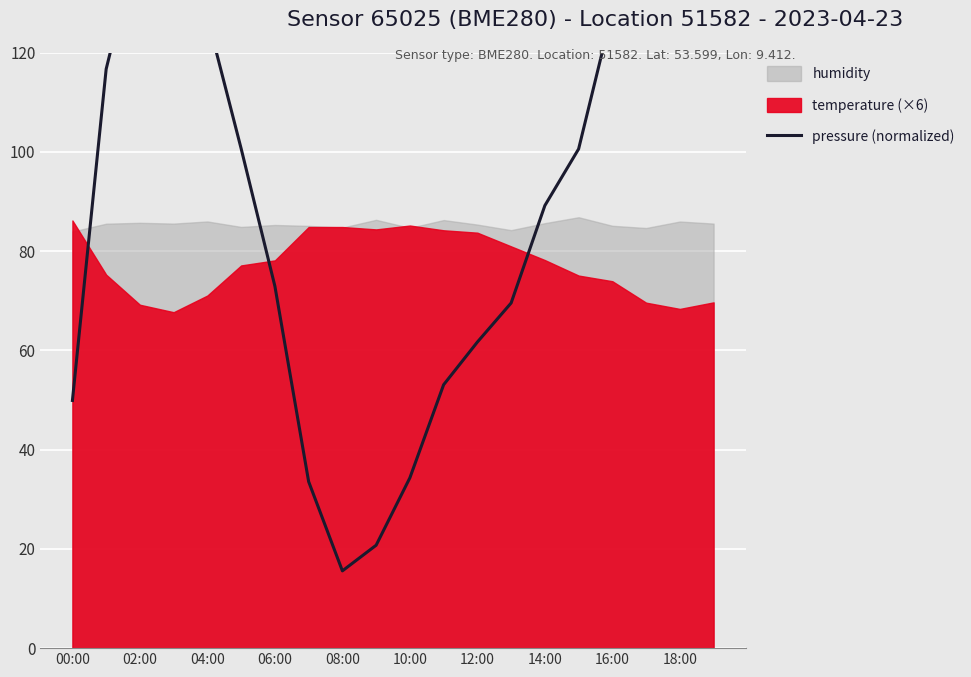

What is the value of the 17th point from the left?

128.4